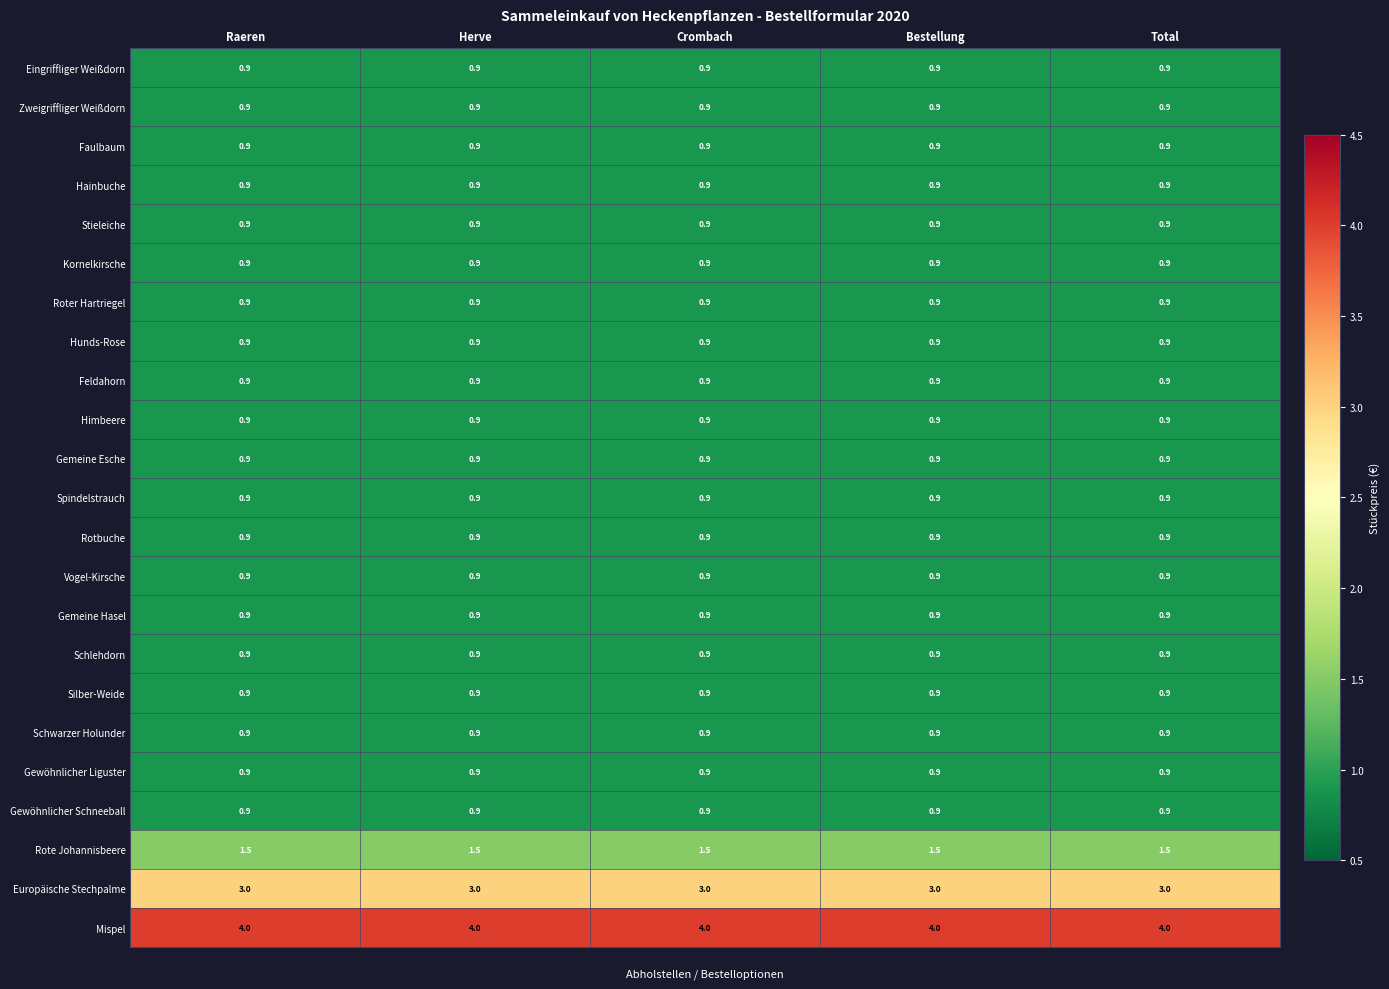

True or false: Gemeine Hasel has a value of 0.9 at Herve.

True